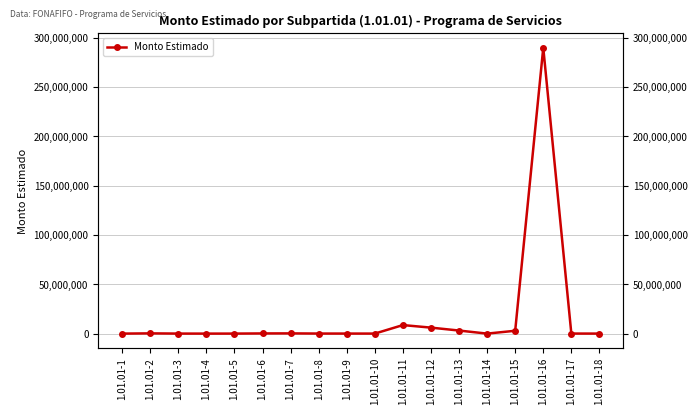

At which category does the data reach its first local valley?

1.01.01-4